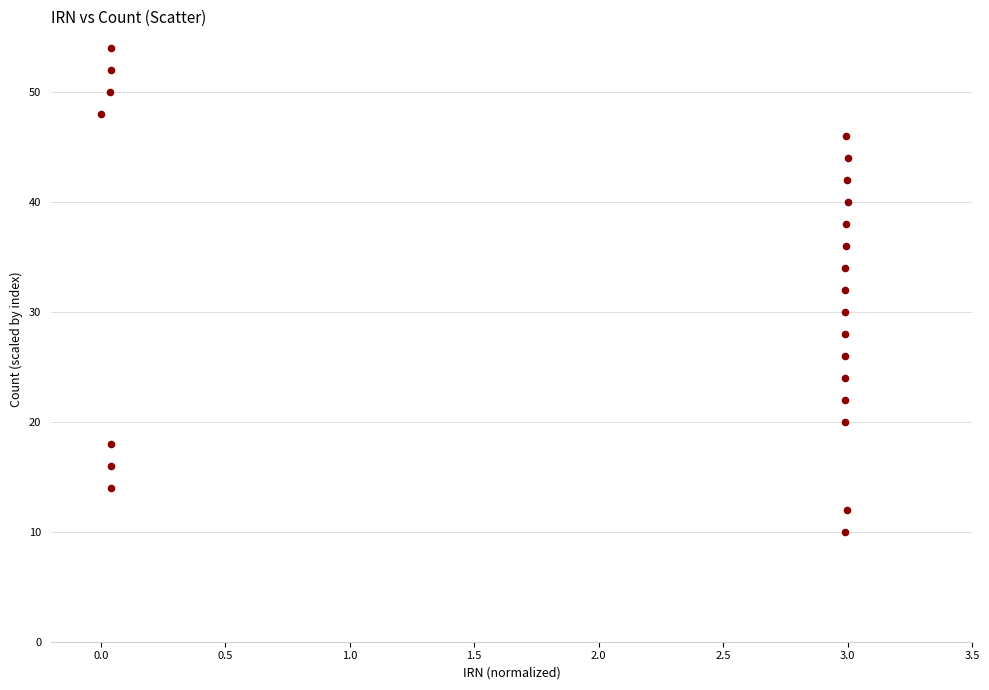

What is the range of Y values (max minus min)?

44